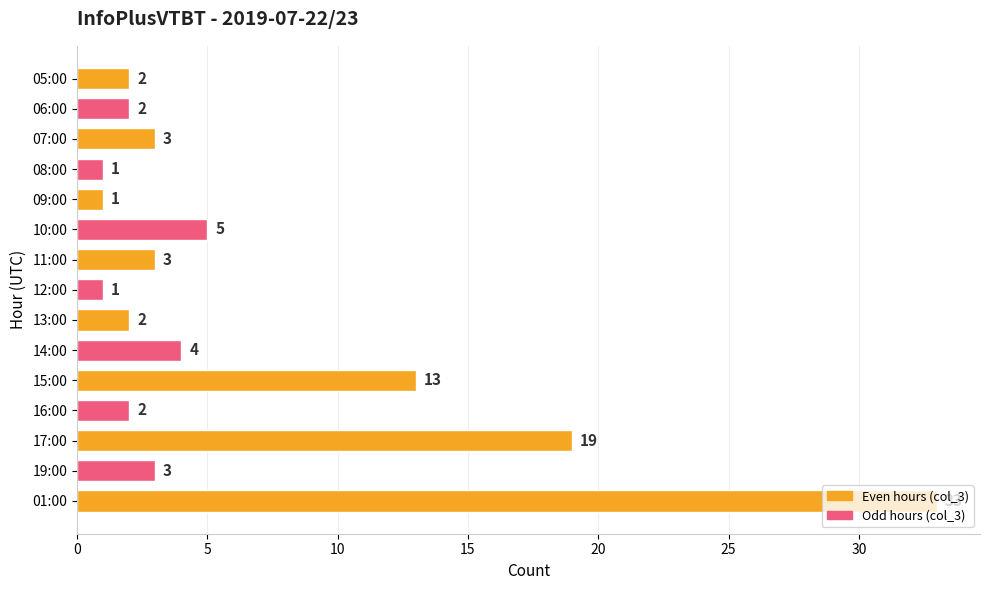

What is the greatest value displayed?

33